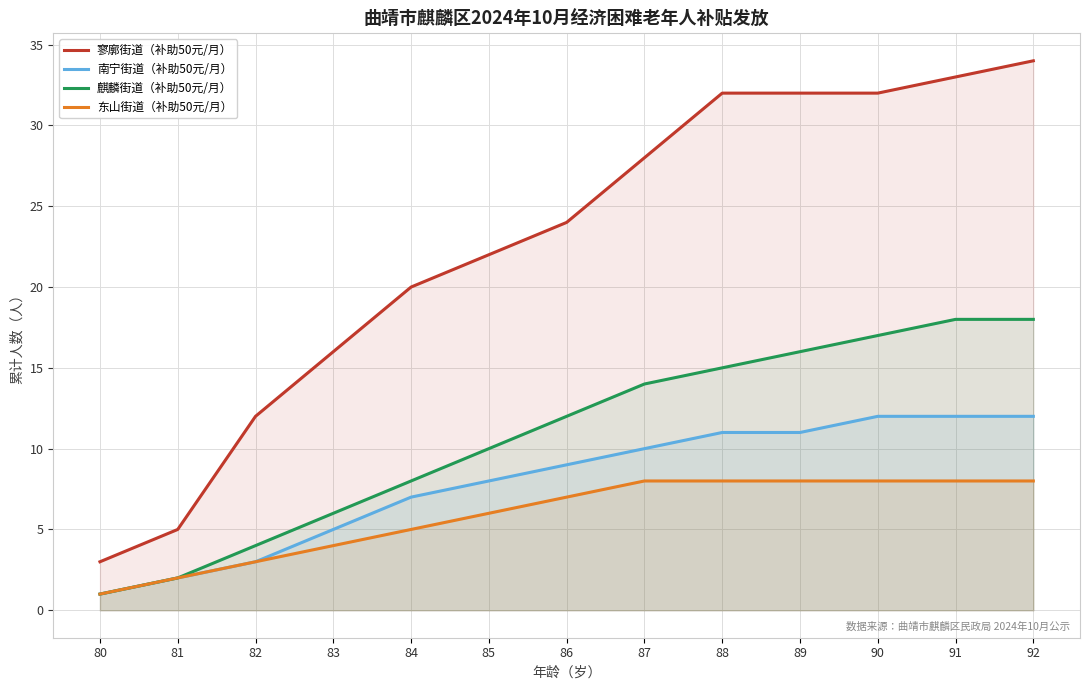

How many values in the 麒麟街道（补助50元/月） series exceed 12?

6